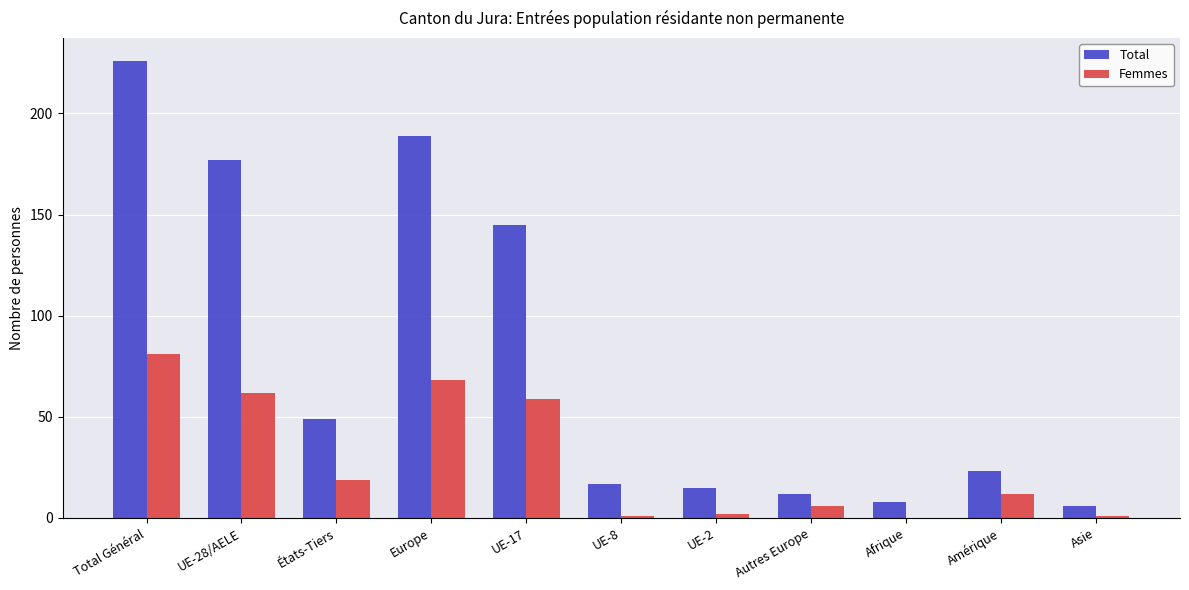

What is the sum of all Femmes values?

311